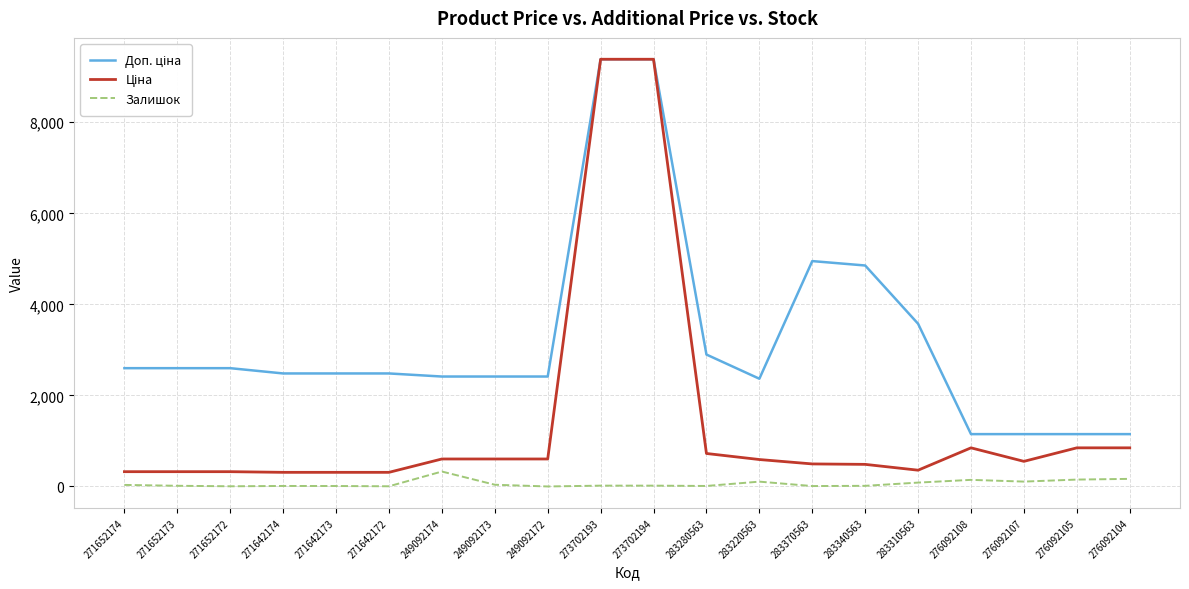

True or false: Залишок has a value of 38.0 at 249092173.

True